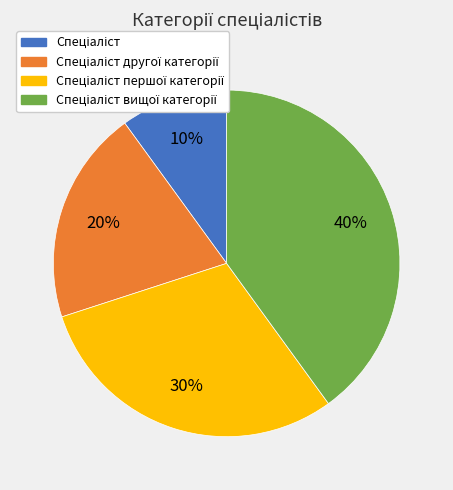

How many segments does this pie chart have?

4